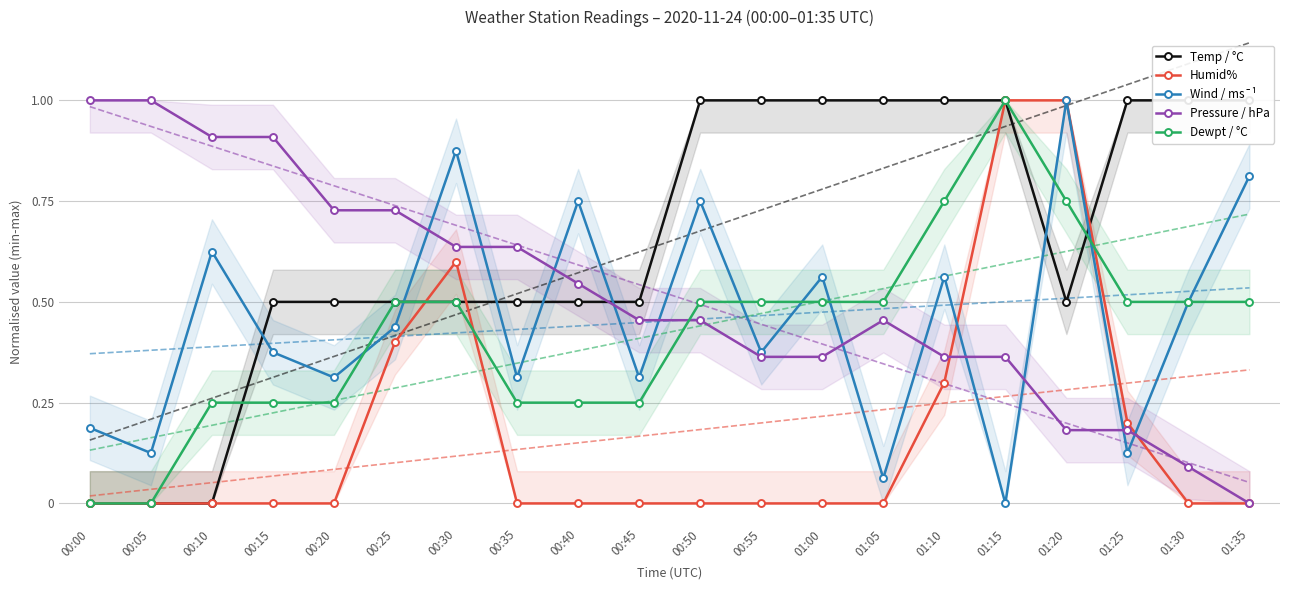

What is the label of the 15th point from the left?

01:10